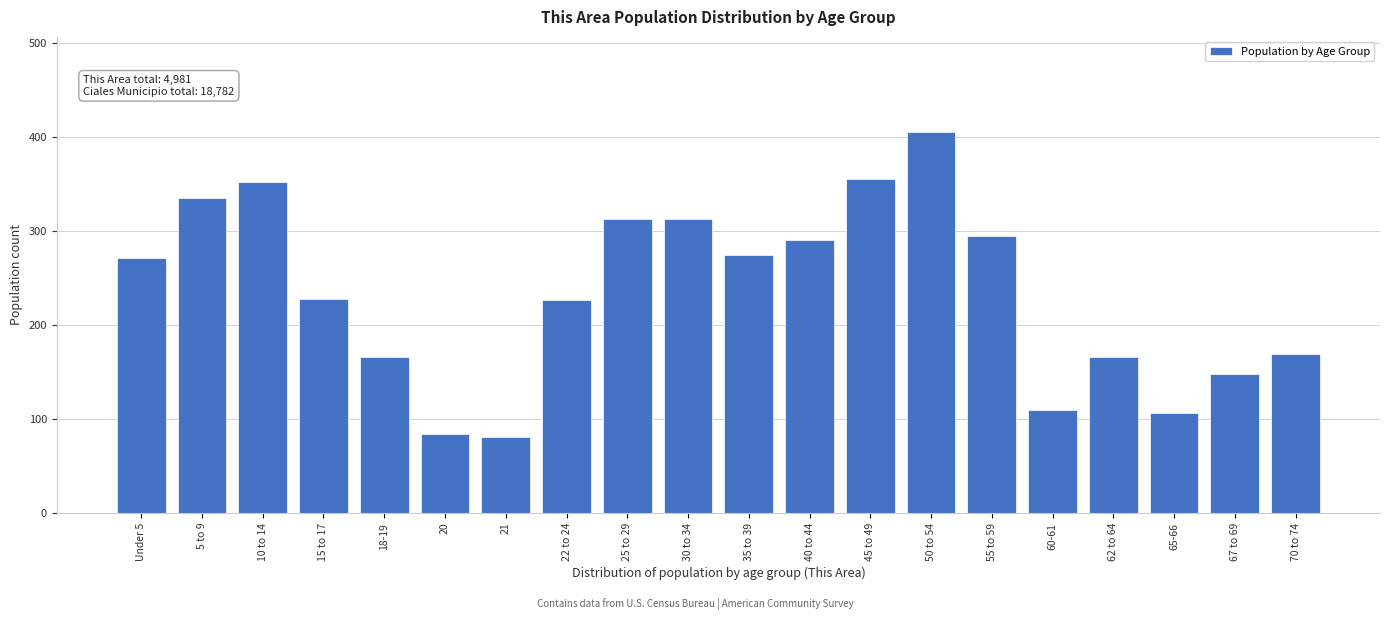

At which label is the value closest to 243?

15 to 17